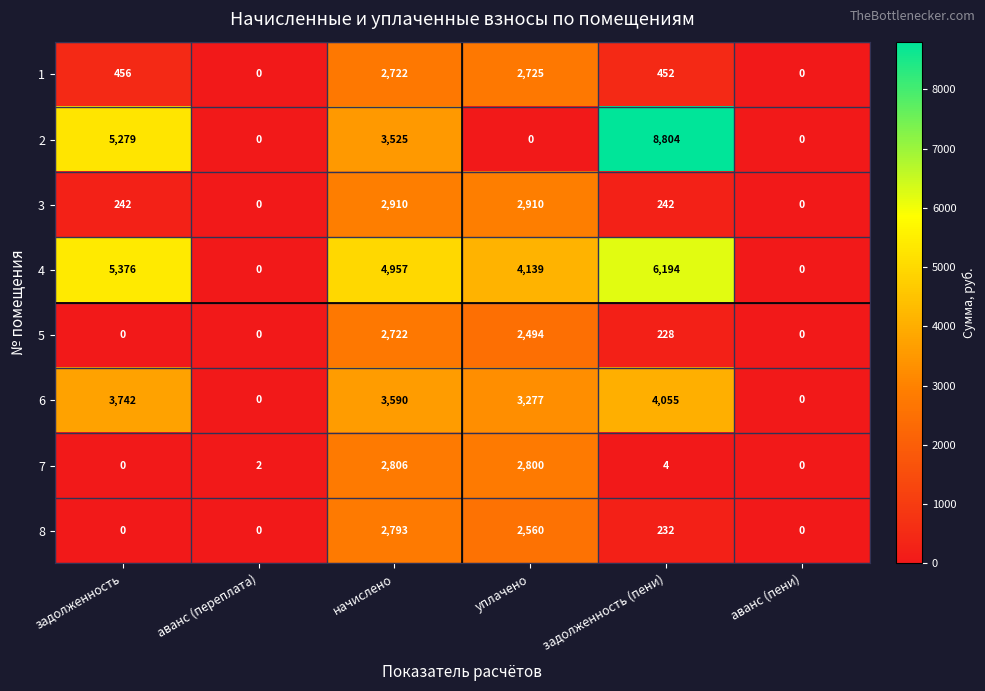

What is the difference between the highest and lowest values at начислено?

2235